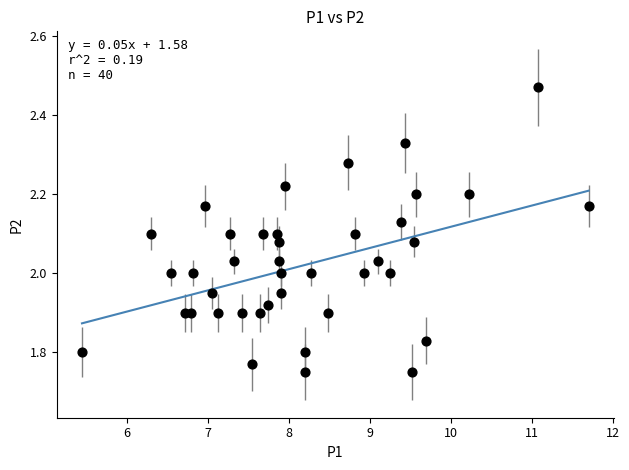

What is the range of X values (max minus min)?

6.2